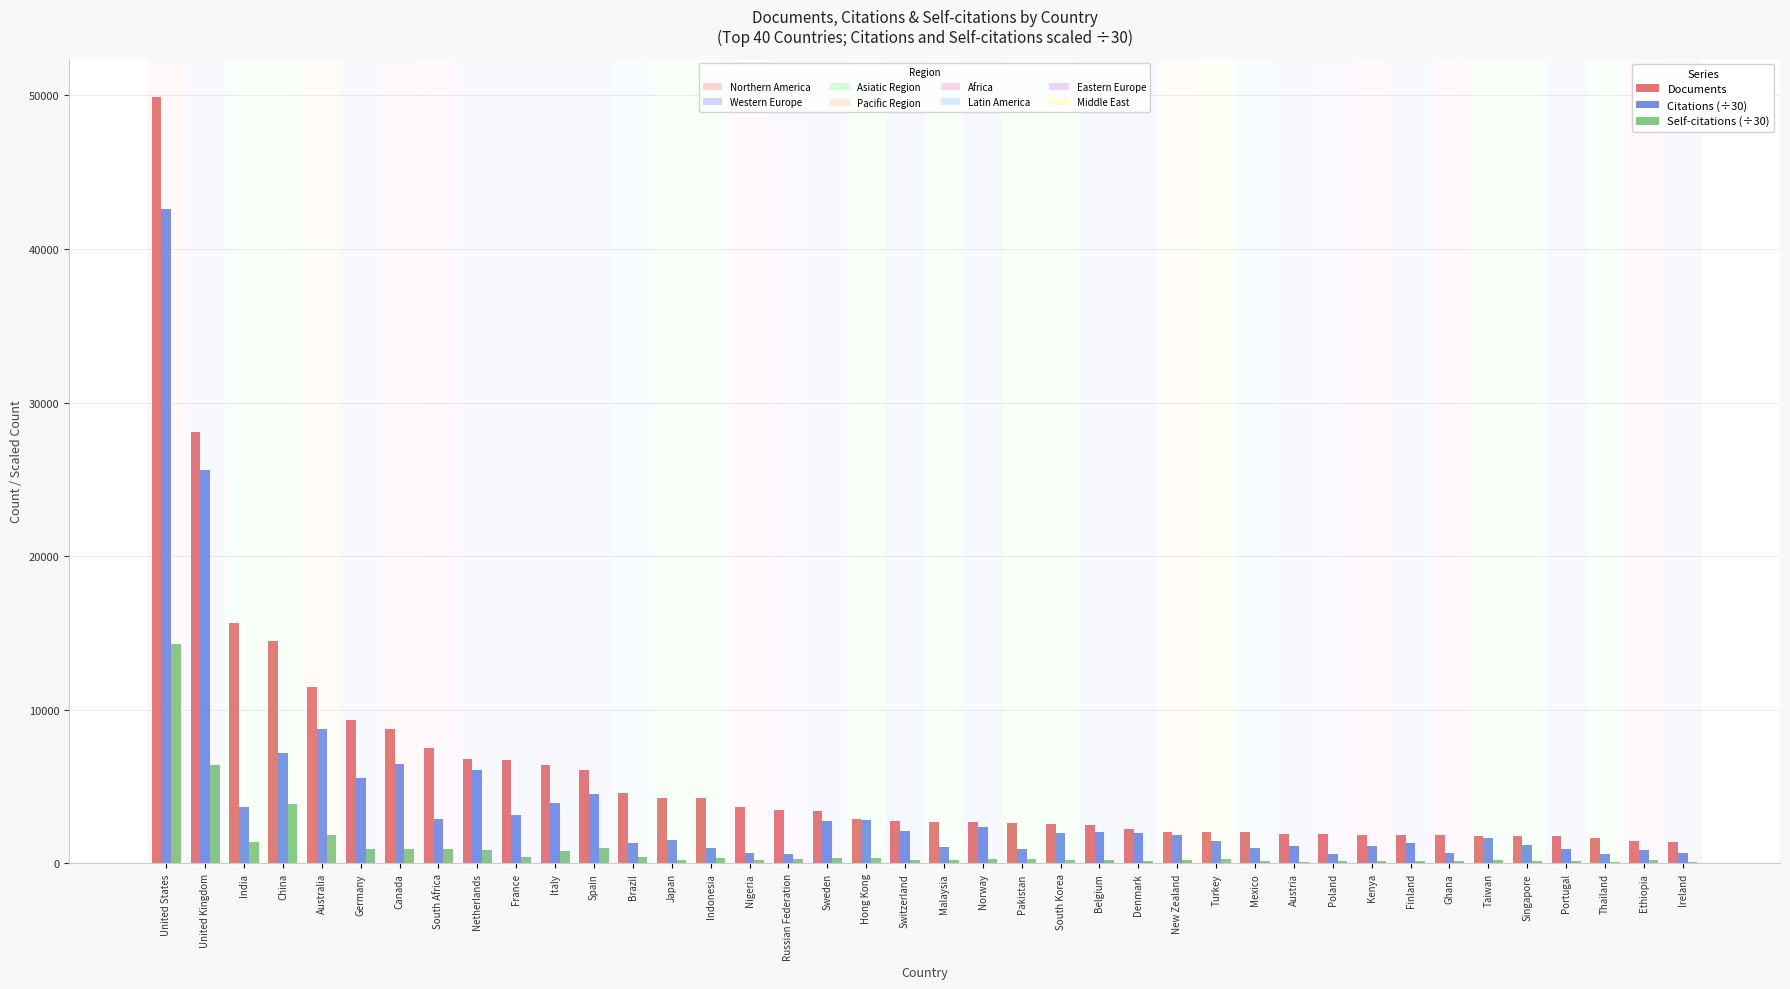

How many series are shown in this chart?

3